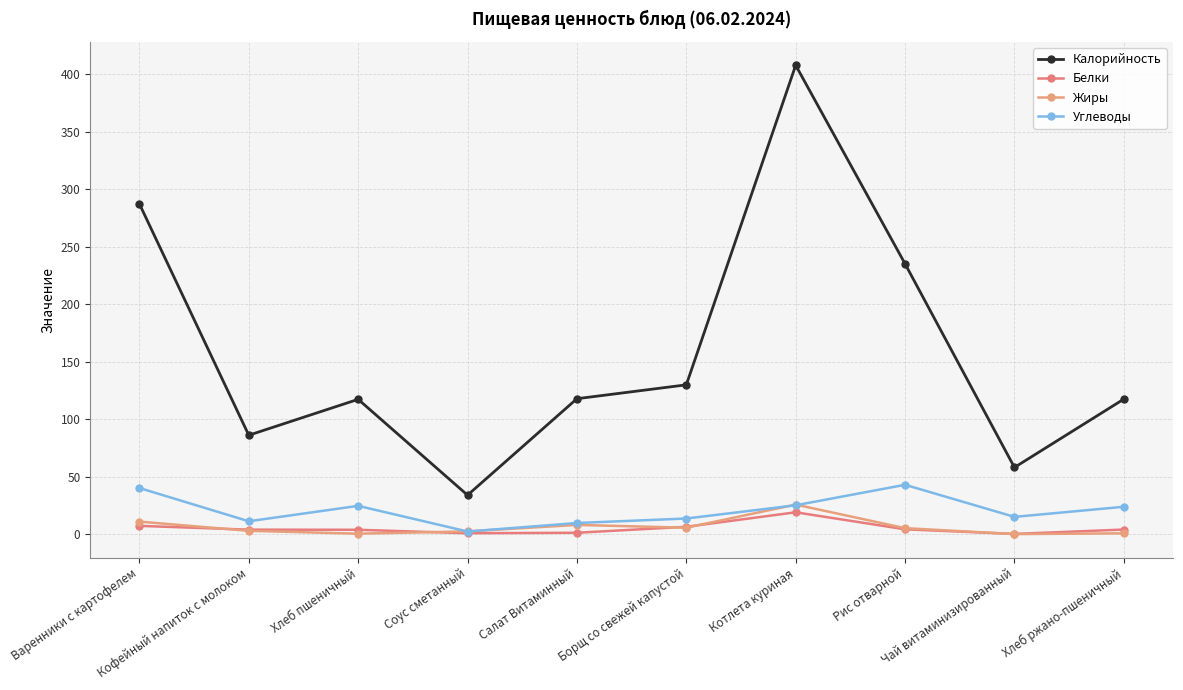

What is the value of the Углеводы point at the 10th from the left?

23.8